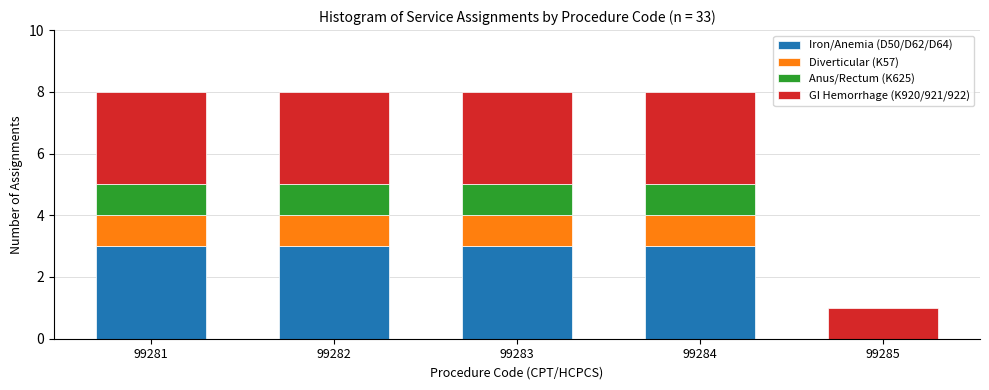

Reading left to right, transcribe the values for Iron/Anemia (D50/D62/D64).

99281=3	99282=3	99283=3	99284=3	99285=0